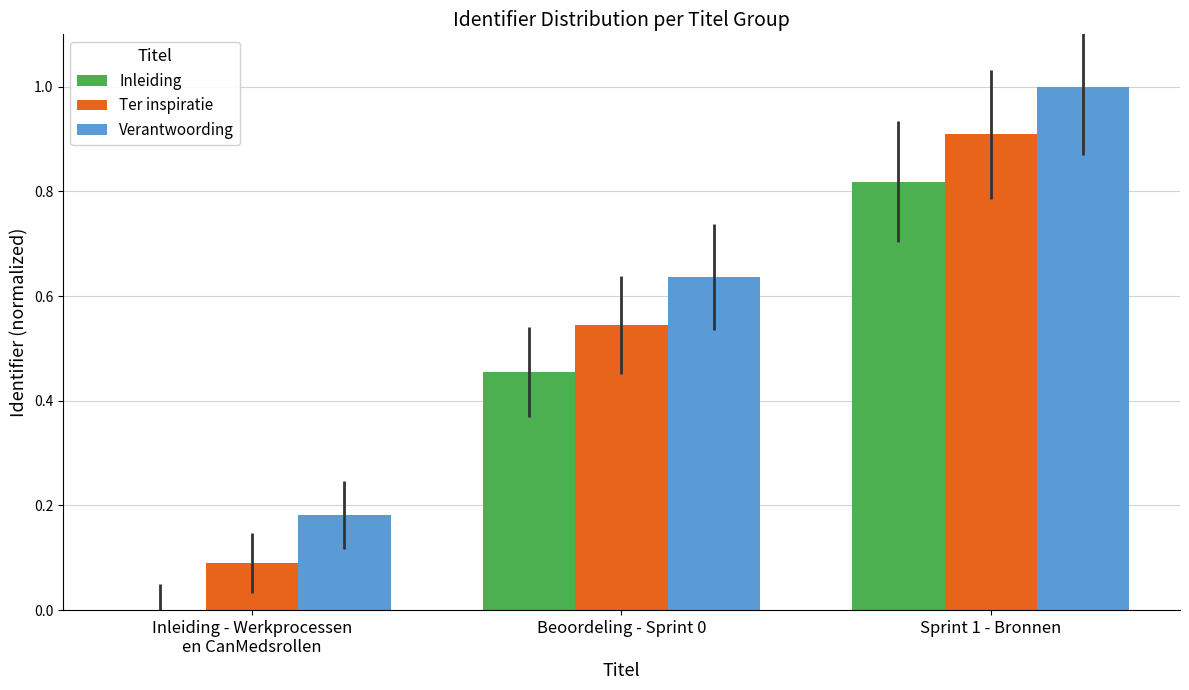

Read the Ter inspiratie value at Sprint 1 - Bronnen.

0.9